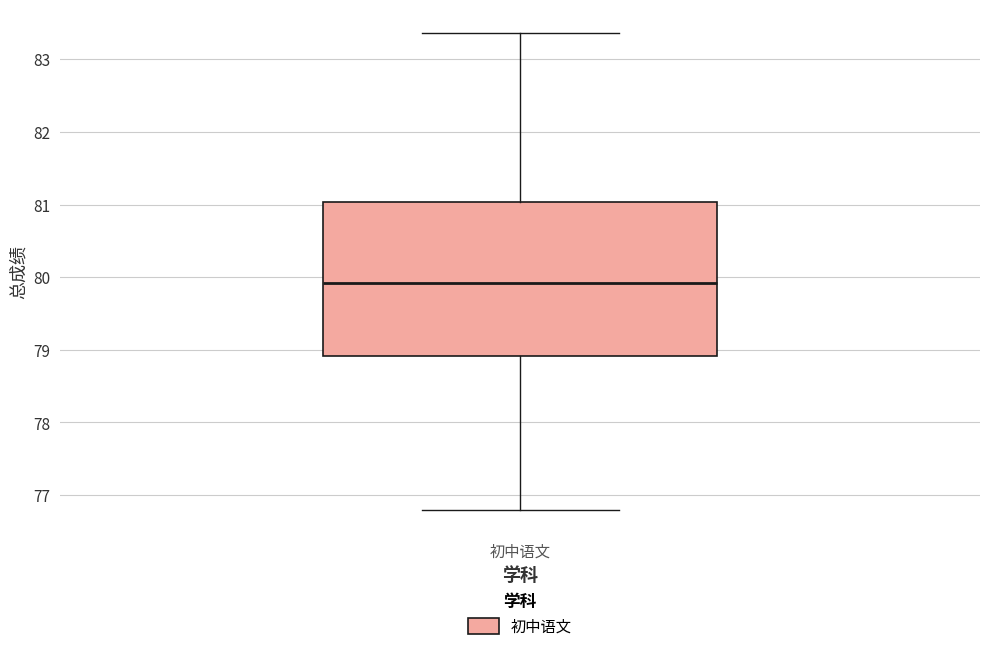

Read this box plot against the y-axis: the position of the median line, the range covered by the box, and the ends of both whiskers. The values are not printed on the chart, so give them approximately, as read against the axis.

median 79.9, box 78.9 to 81.0, whiskers 76.8 to 83.4